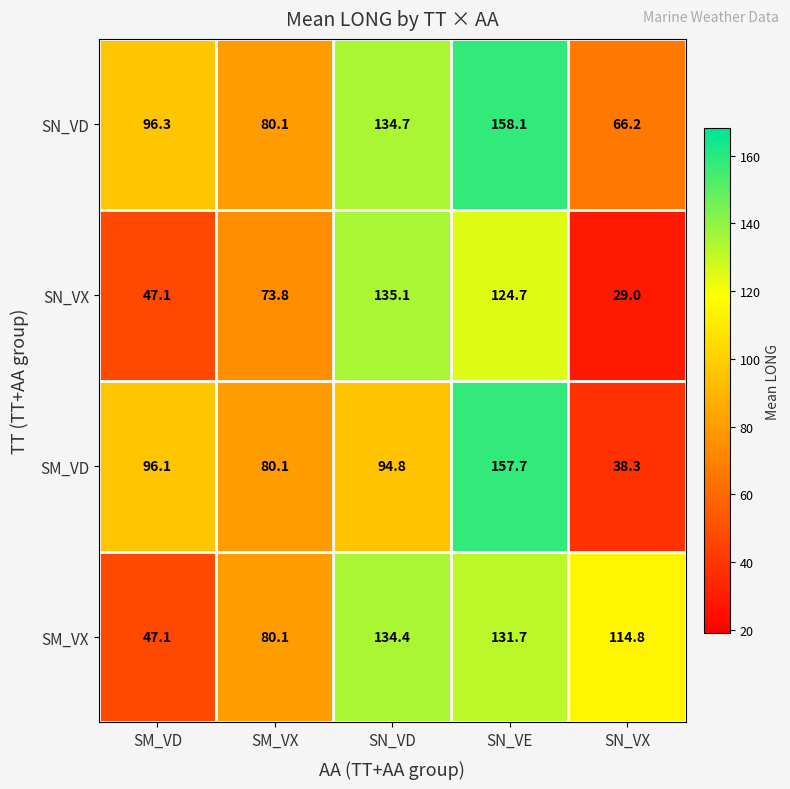

The SN_VD series shows 158.1 at SN_VE. True or false?

True